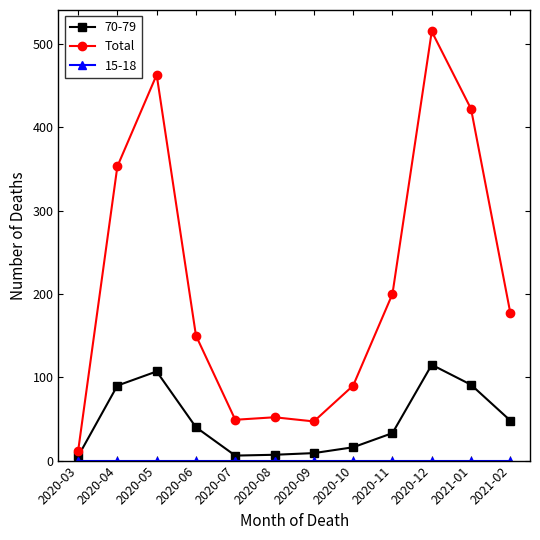

Which series changed the most between 2020-07 and 2020-12?

Total